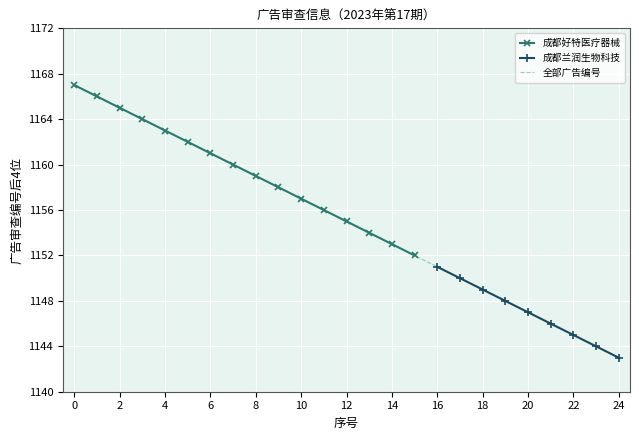

How many data points does each series have?

25